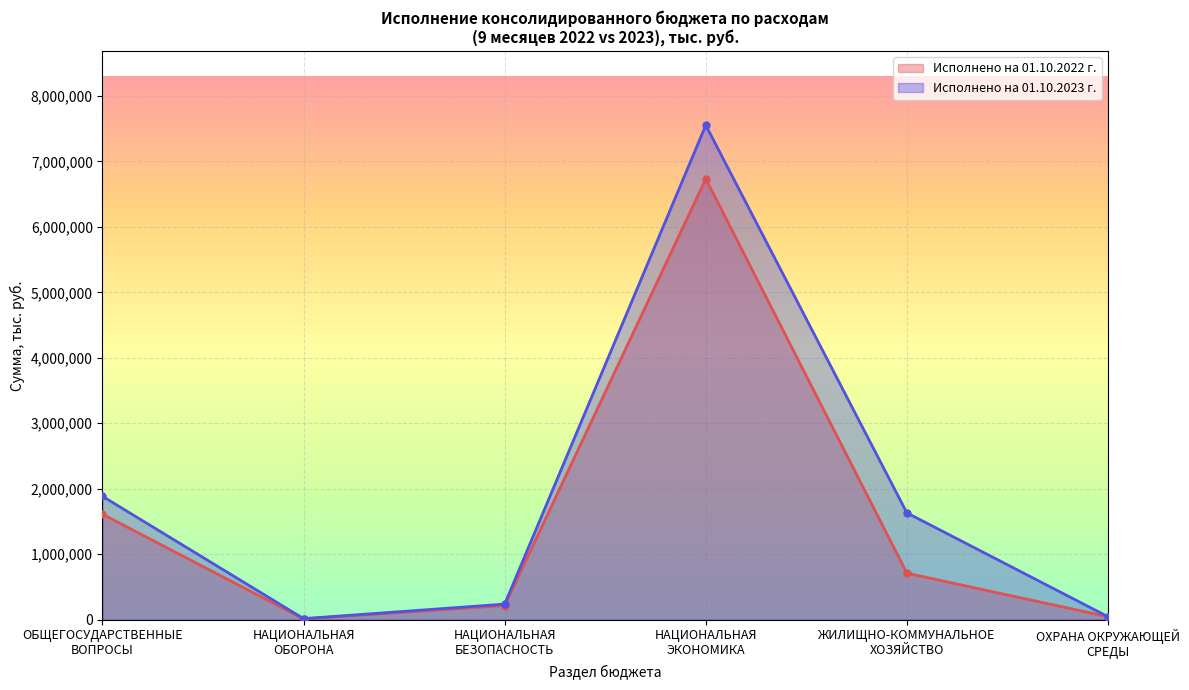

What is the total value across all series at НАЦИОНАЛЬНАЯ
ЭКОНОМИКА?

14288002.6